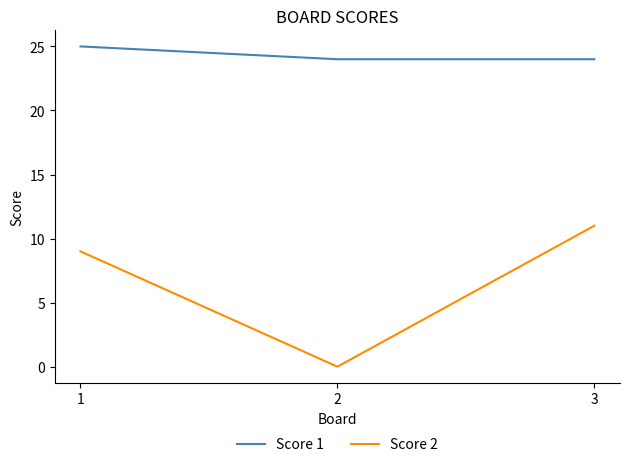

Reading right to left, what are all the values shown in this chart?

Score 1: 24	24	25
Score 2: 11	0	9